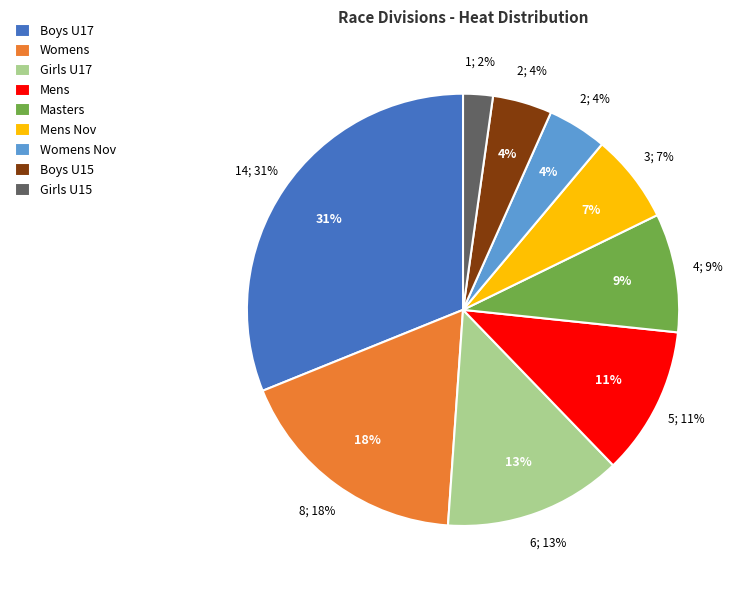

Is there a majority slice in this chart?

No